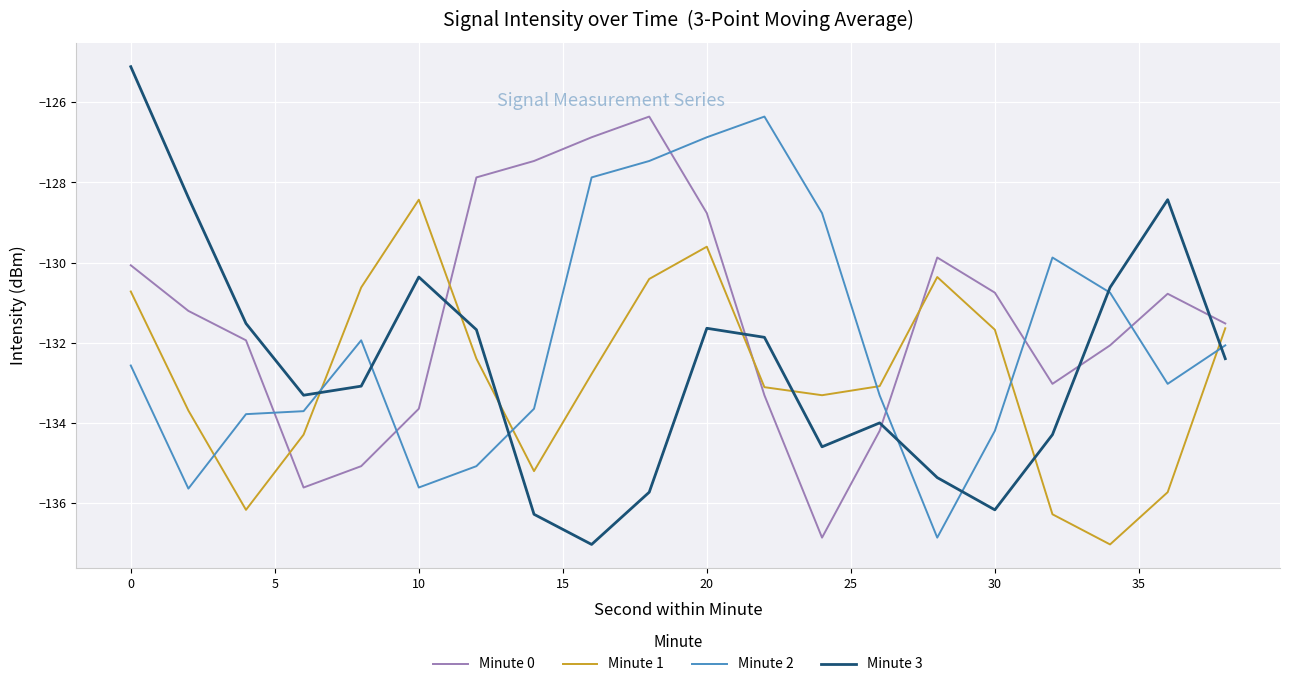

Which series has the largest total across all categories?

Minute 0